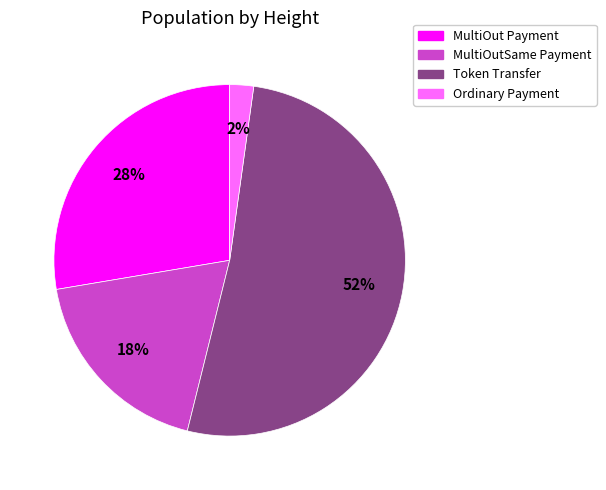

How many slices are in this pie chart?

4